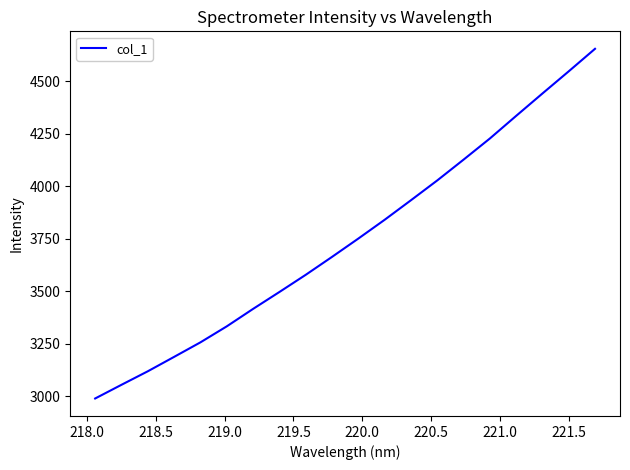

What is the greatest value displayed?

4653.8